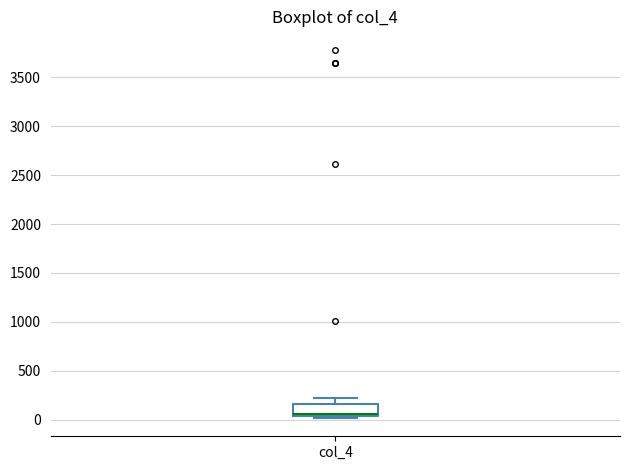

Read this box plot against the y-axis: the position of the median line, the range covered by the box, and the ends of both whiskers. The values are not printed on the chart, so give them approximately, as read against the axis.

median 50 (just above the box's lower edge), box 50 to 150, whiskers 0 to 250